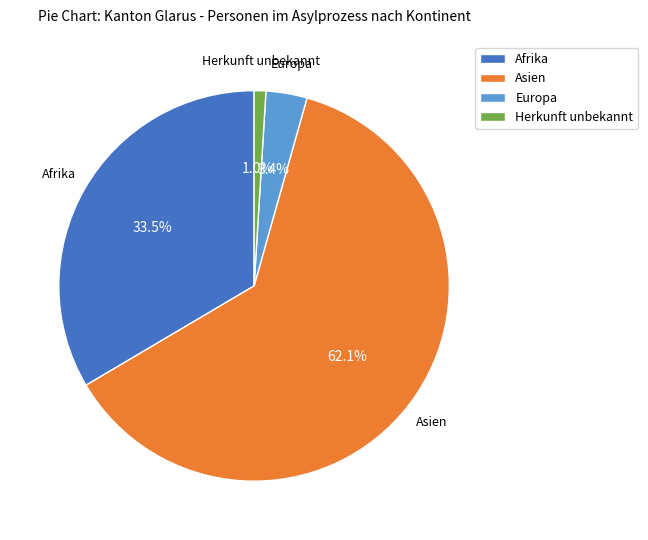

Rank the categories by value from highest to lowest.

Asien, Afrika, Europa, Herkunft unbekannt